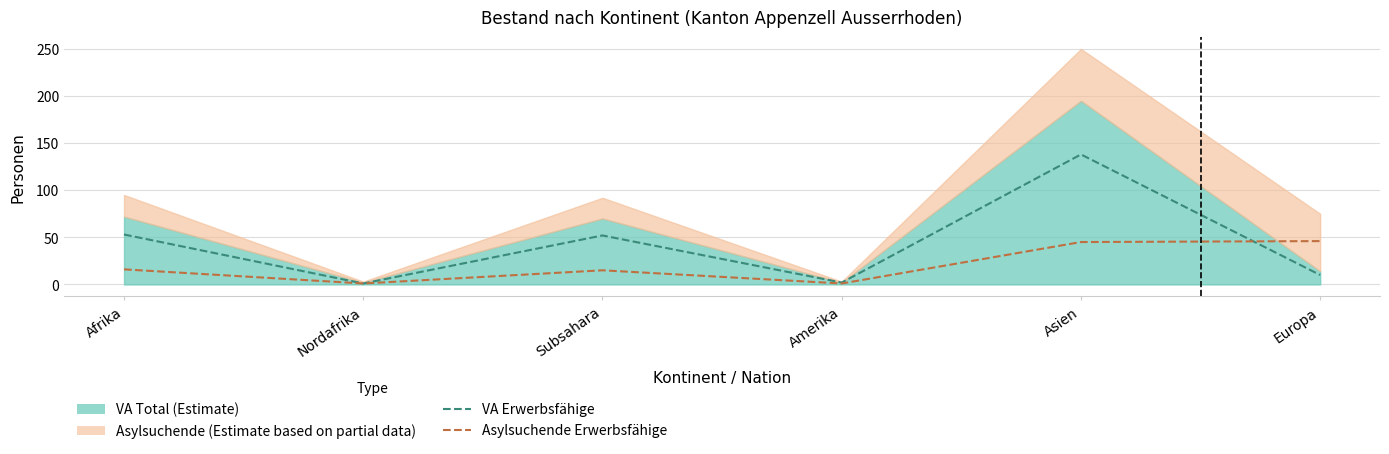

What is the average value of the Asylsuchende Erwerbsfähige series?

21